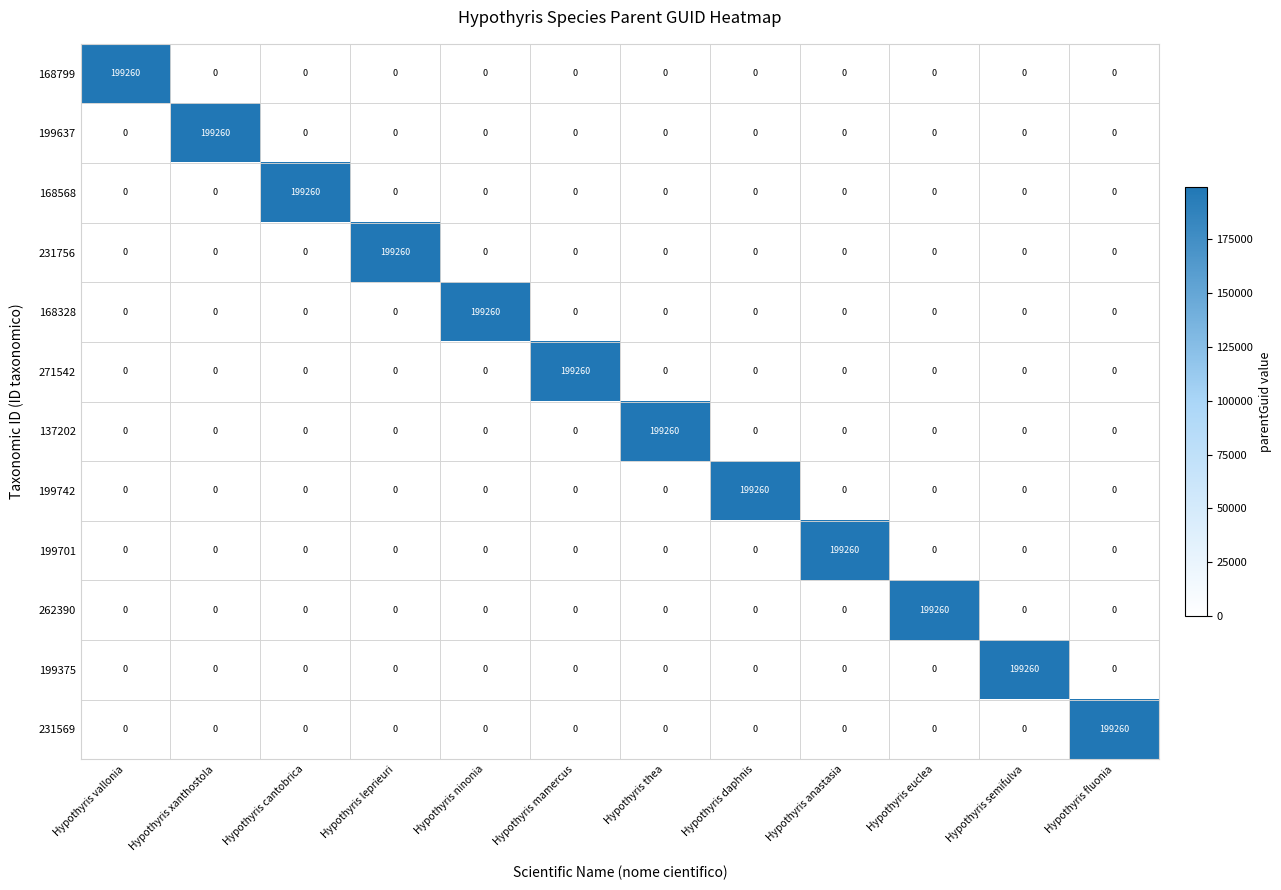

The value of 168799 at Hypothyris euclea is 0. True or false?

True